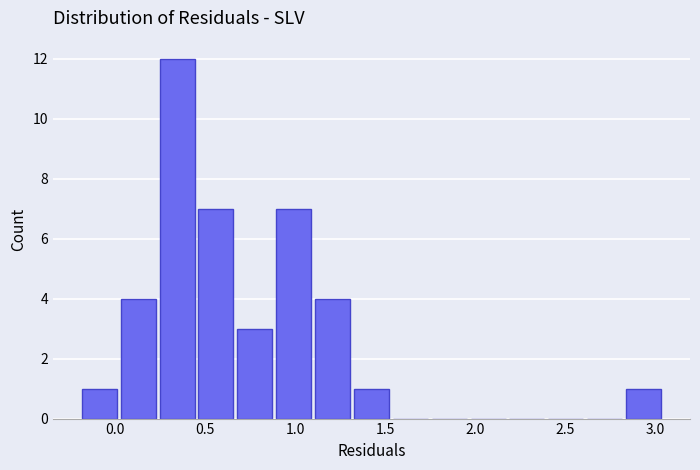

Reading left to right, transcribe this chart: for each bar, give the range it covers on the x-axis and its height. Neither the bar edges nor the heights are printed on the chart, so give them approximately, as read against the axes.

-0.20 to 0.05: 1
0.05 to 0.25: 4
0.25 to 0.45: 12
0.45 to 0.70: 7
0.70 to 0.90: 3
0.90 to 1.10: 7
1.10 to 1.35: 4
1.35 to 1.55: 1
1.55 to 1.75: 0
1.75 to 1.95: 0
1.95 to 2.20: 0
2.20 to 2.40: 0
2.40 to 2.60: 0
2.60 to 2.85: 0
2.85 to 3.05: 1